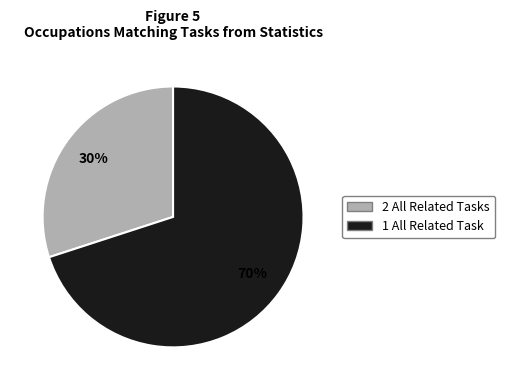

To the nearest percent, what is the difference between the largest and smallest slice percentages?

40%